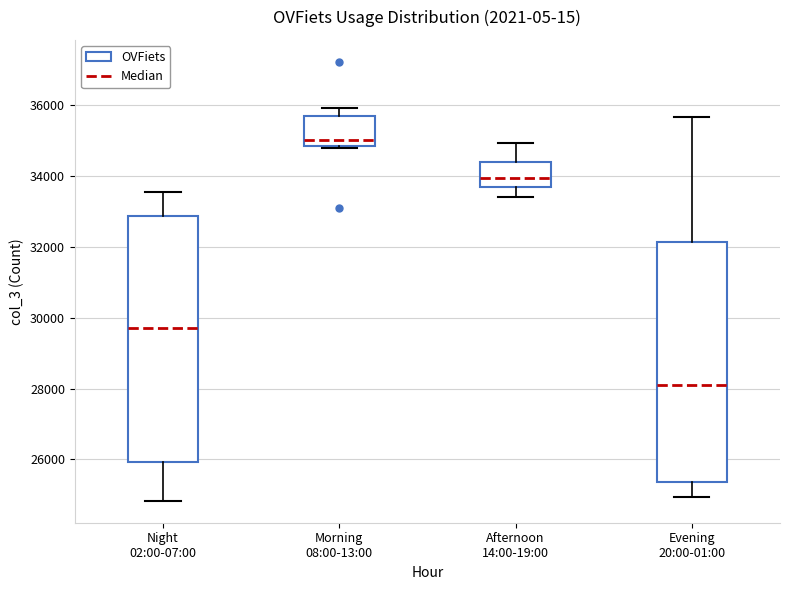

Which box's median line is the lowest?

Evening 20:00-01:00